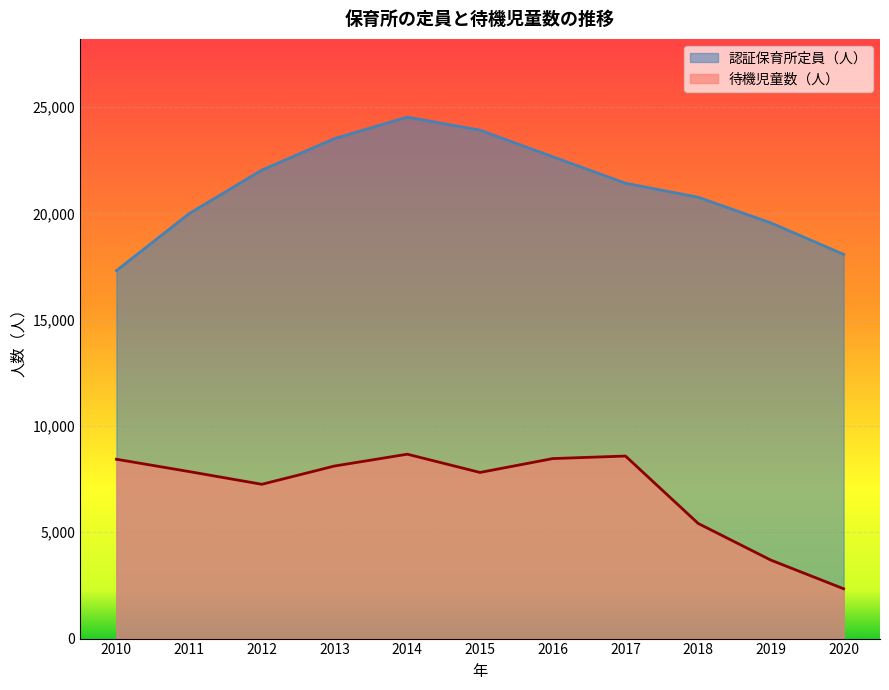

What is the difference between the 認証保育所定員（人） values at 2018 and 2011?

771